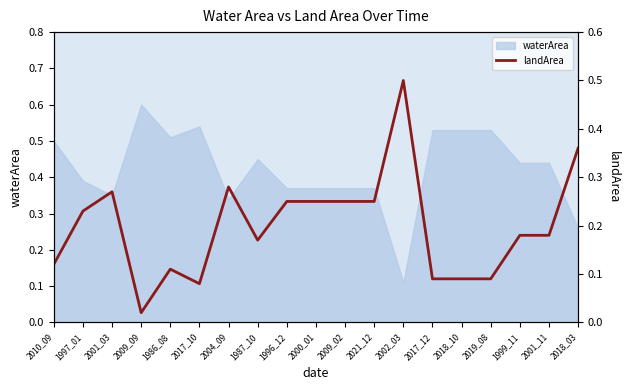

What is the maximum value for waterArea?

0.6